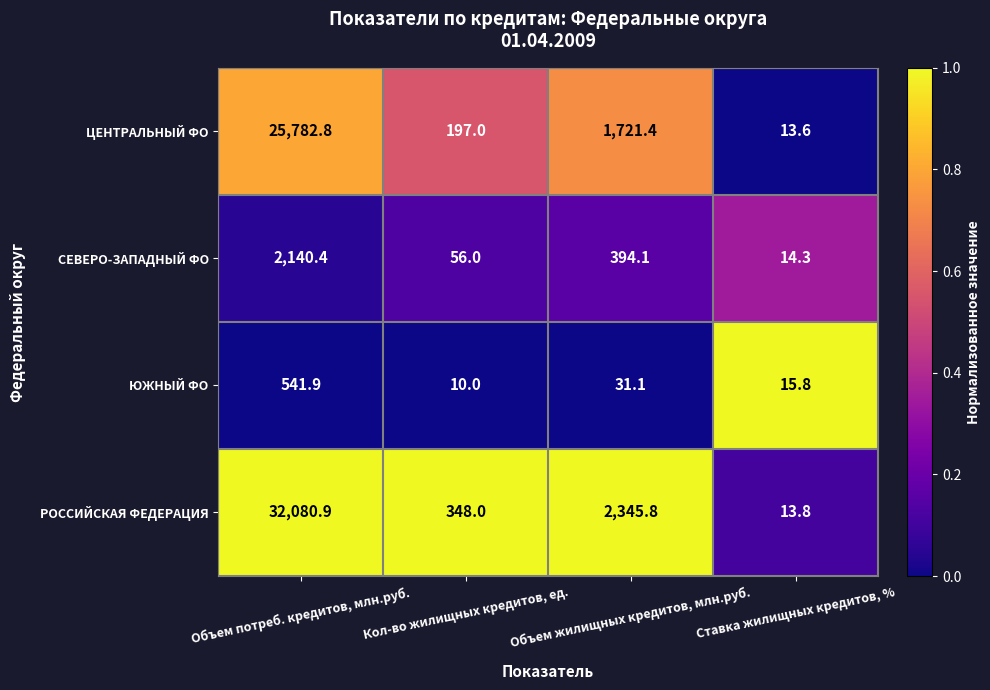

What is the average value of the ЦЕНТРАЛЬНЫЙ ФО series?

6928.7